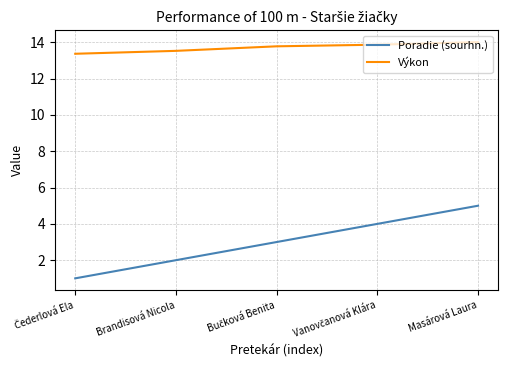

List the series in order of their peak value, lowest first.

Poradie (sourhn.), Výkon